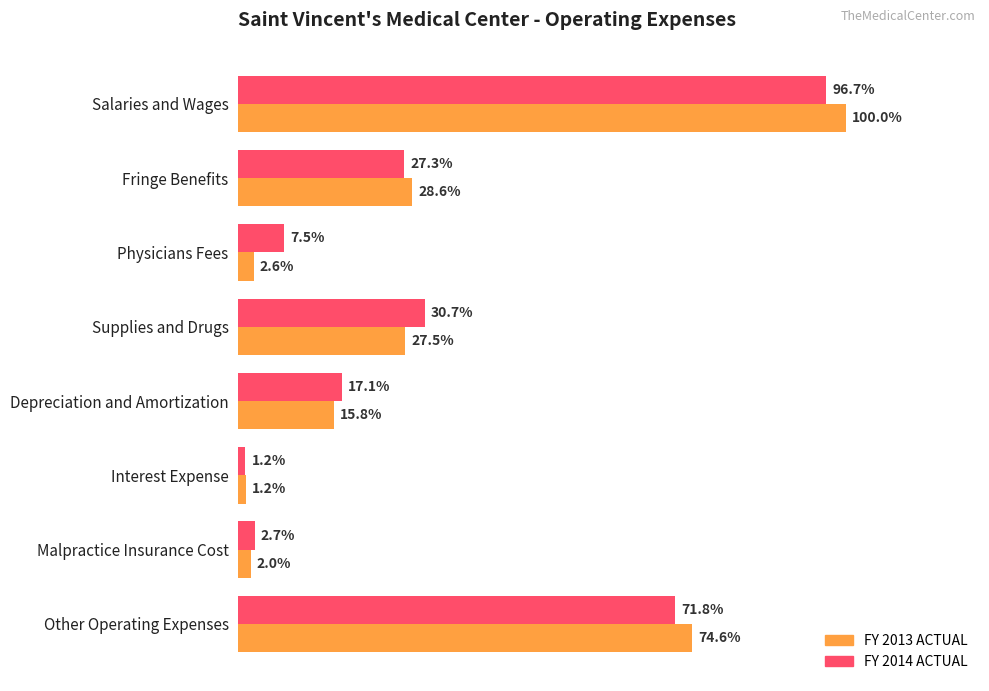

What are all the series names shown in the legend?

FY 2013 ACTUAL, FY 2014 ACTUAL